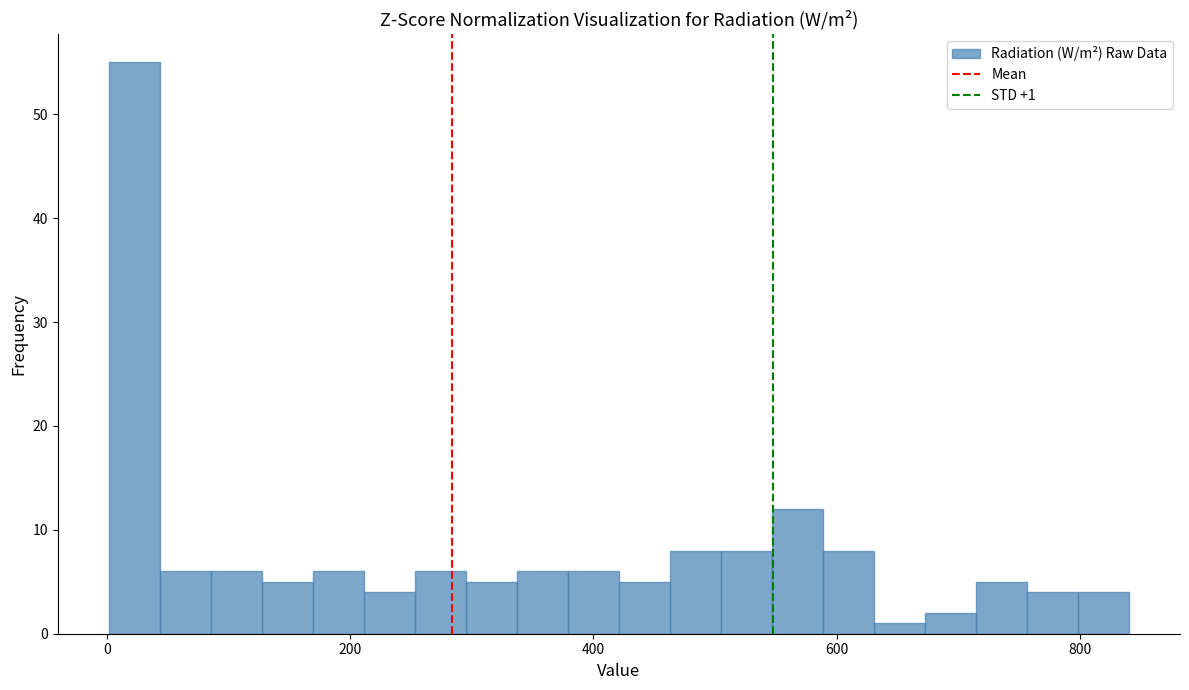

Around what value on the x-axis is the tallest bar? Give the approximate position of its centre, as read against the axis.

20